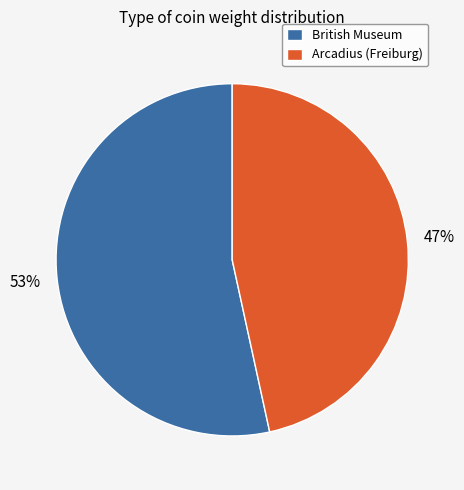

Rank the categories by value from lowest to highest.

Arcadius (Freiburg), British Museum